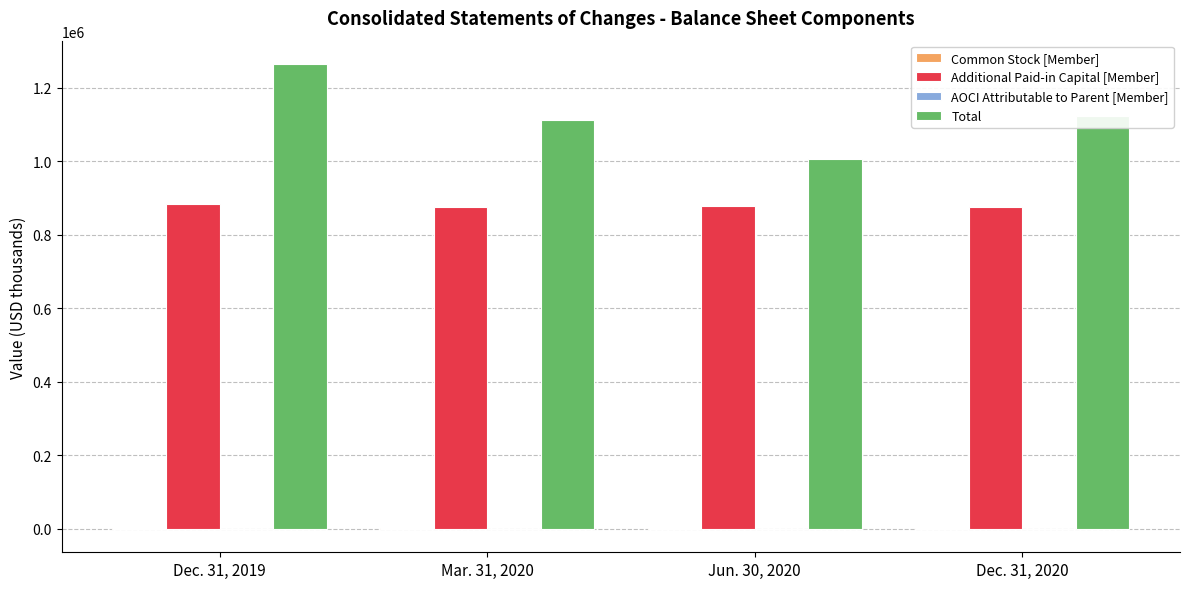

What is the sum of all Total values?

4506433